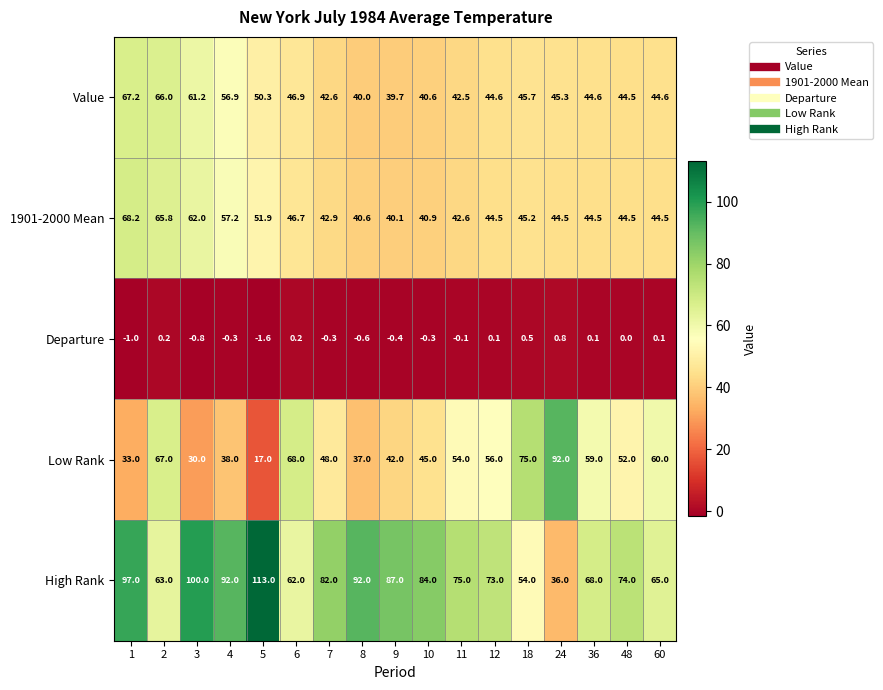

Read the Low Rank value at 24.

92.0